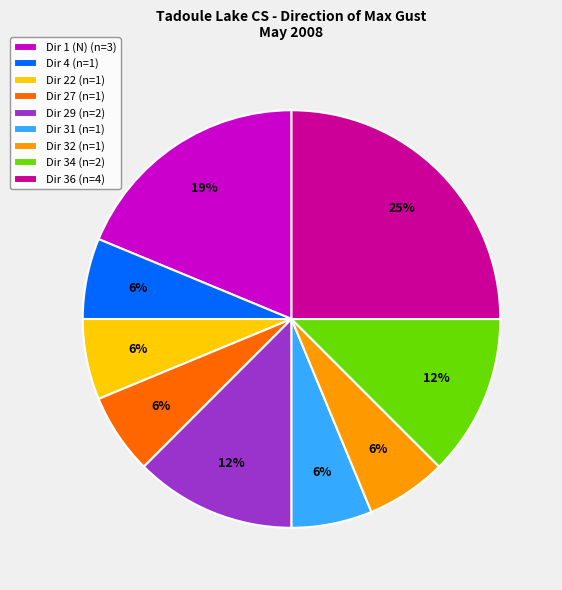

Which category has the biggest portion of the pie?

Dir 36 (n=4)